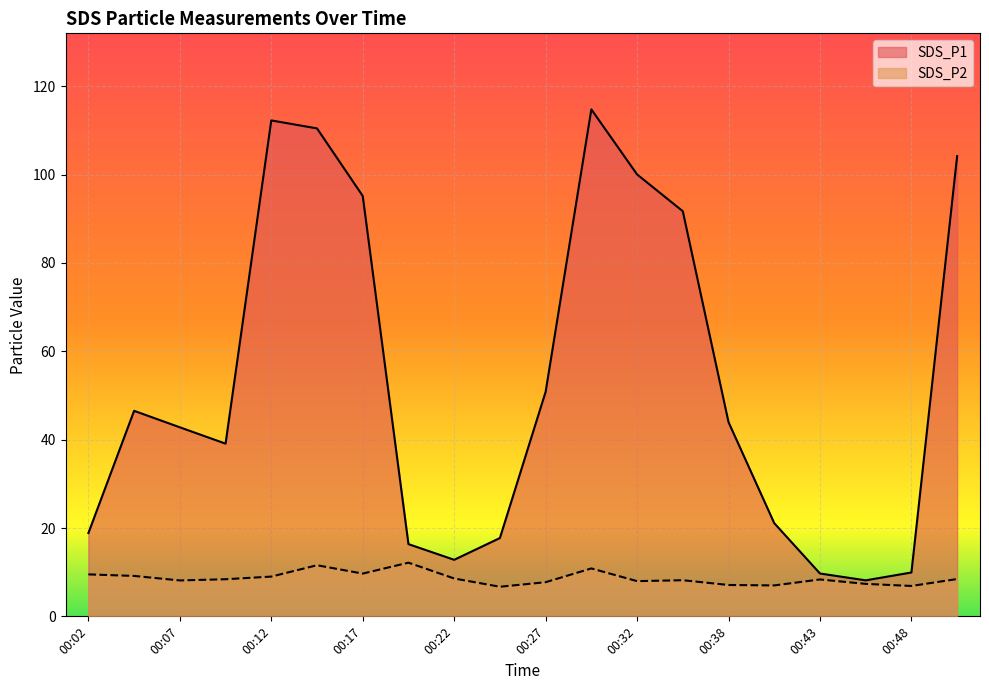

Reading right to left, transcribe all the data shown in this chart.

SDS_P1: 00:51=104.2	00:48=9.9	00:46=8.2	00:43=9.7	00:40=21.1	00:38=44.0	00:35=91.7	00:32=100.0	00:30=114.8	00:27=50.8	00:25=17.7	00:22=12.8	00:20=16.4	00:17=95.2	00:15=110.5	00:12=112.3	00:10=39.1	00:07=42.8	00:05=46.5	00:02=18.9
SDS_P2: 00:51=8.4	00:48=6.9	00:46=7.3	00:43=8.3	00:40=7.0	00:38=7.1	00:35=8.2	00:32=8.0	00:30=10.8	00:27=7.7	00:25=6.7	00:22=8.6	00:20=12.2	00:17=9.7	00:15=11.6	00:12=9.0	00:10=8.4	00:07=8.1	00:05=9.2	00:02=9.5